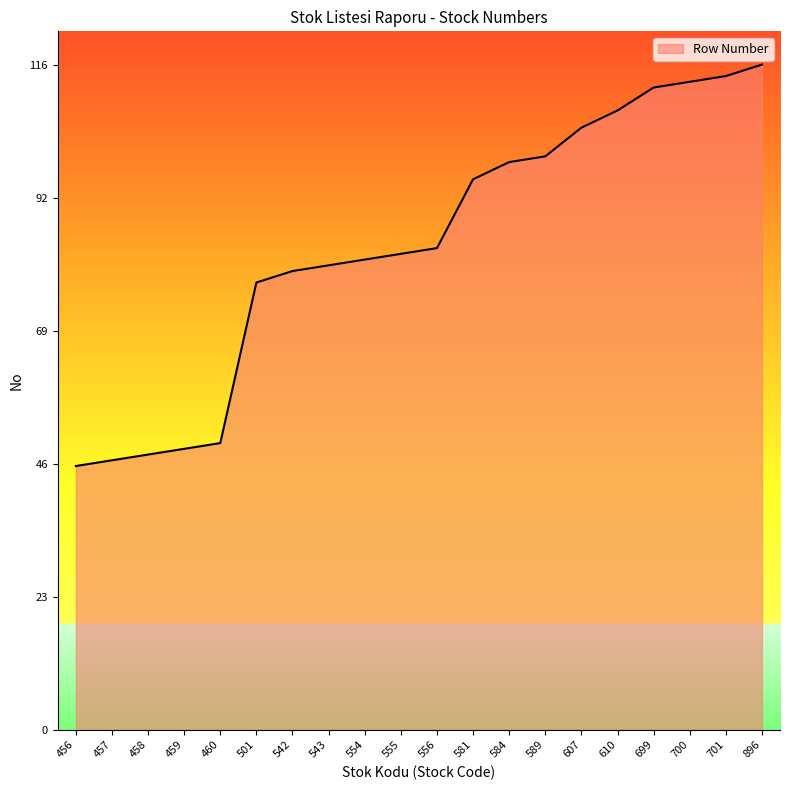

Read the value at 896.

116